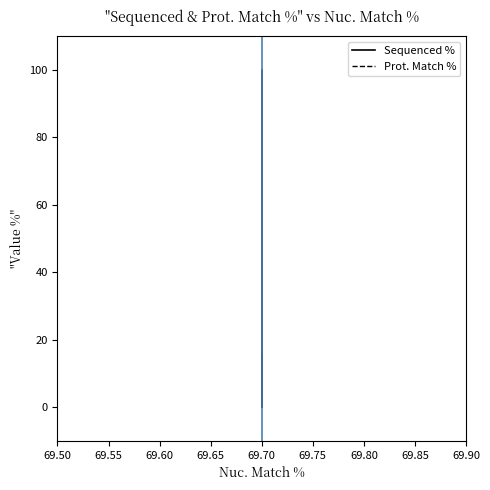

True or false: Prot. Match % has a value of 26.3 at 69.70.

False